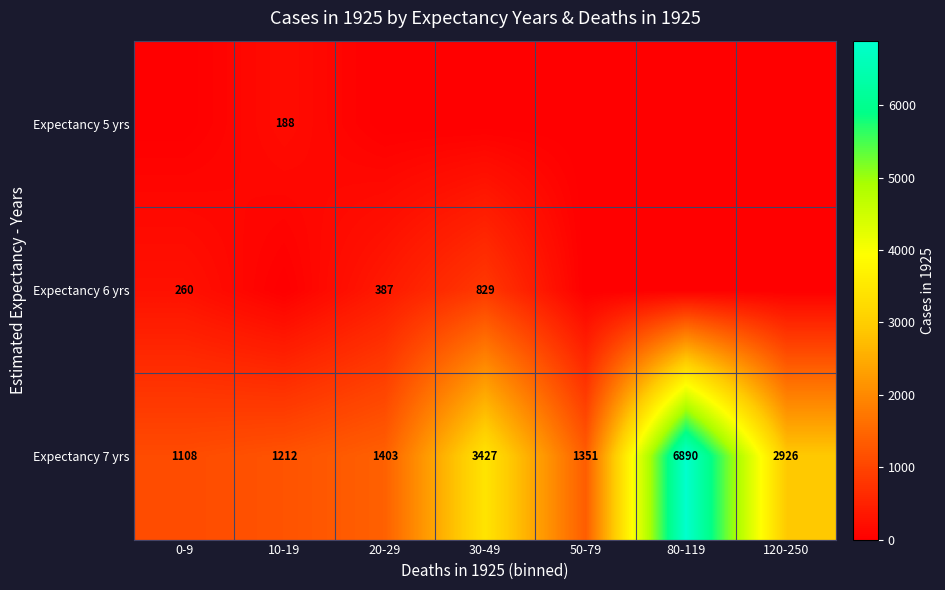

The Expectancy 7 yrs series shows 569 at 10-19. True or false?

False